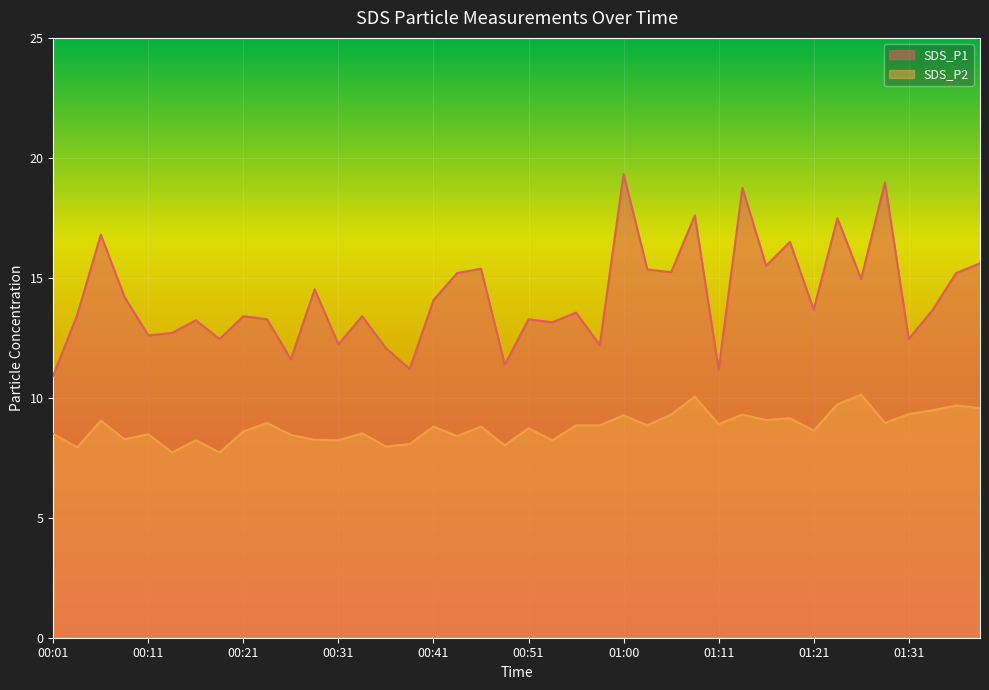

What is the label of the 13th point from the right?

01:08